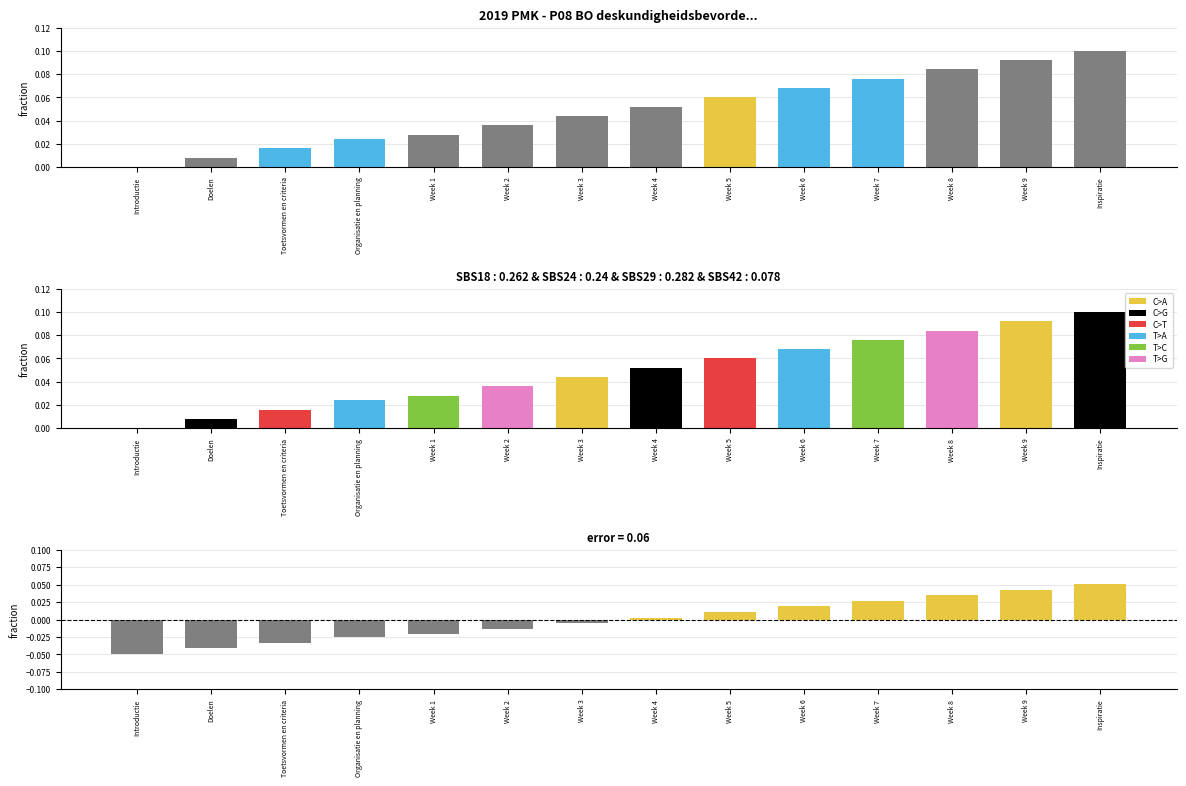

The value of residual at Week 8 is 0.0. True or false?

True